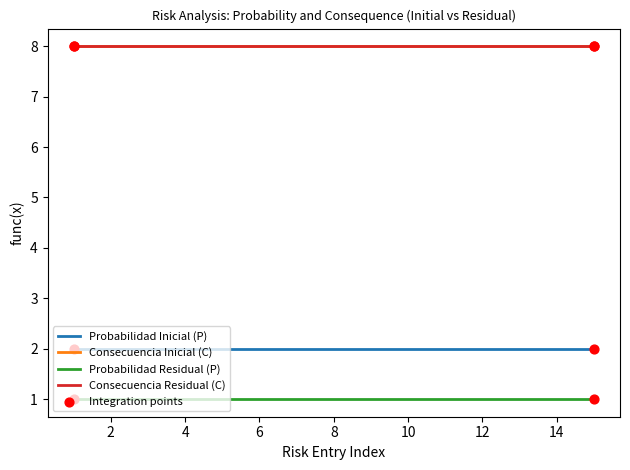

Does the chart have visible grid lines?

No